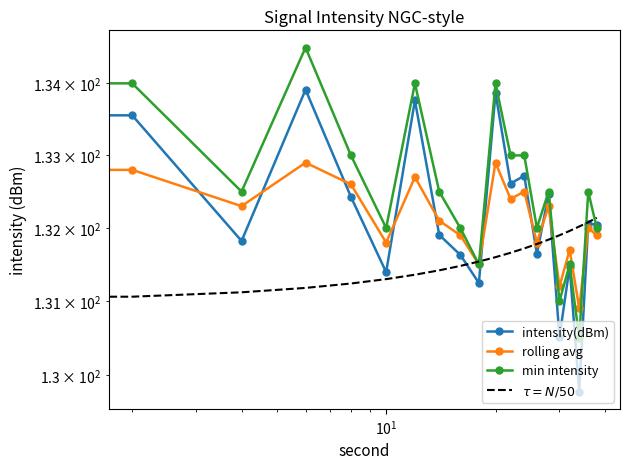

Which series has the largest range (max minus min)?

intensity(dBm)